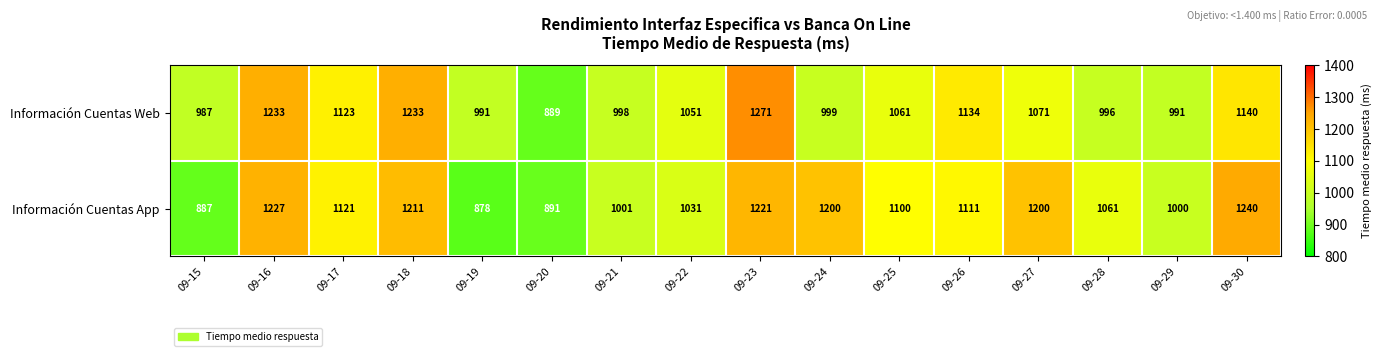

What is the average value of the Información Cuentas App series?

1086